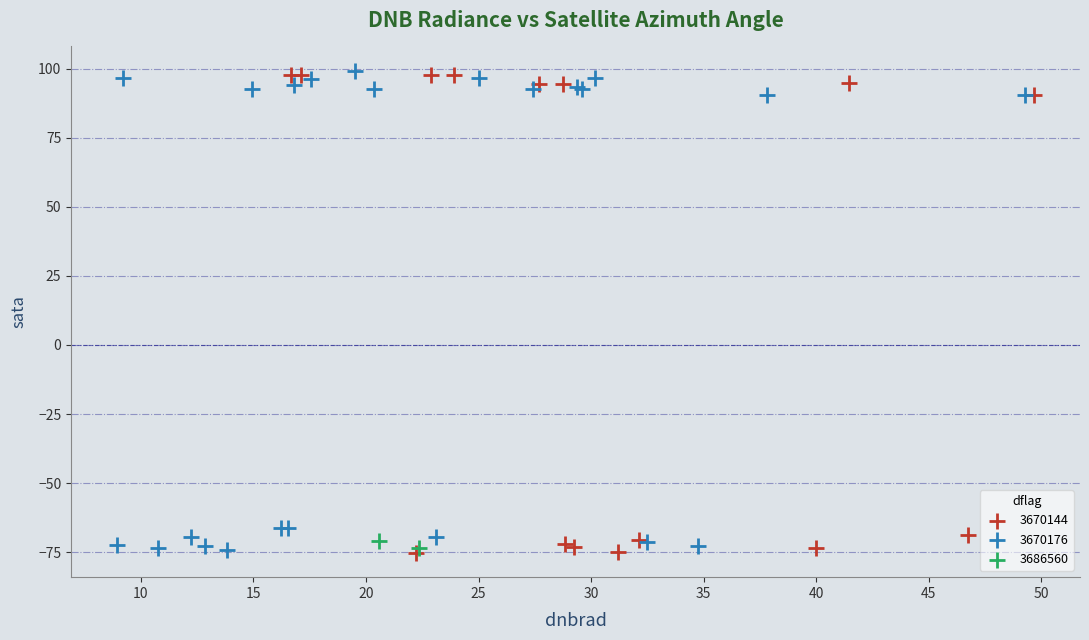

What are all the series names shown in the legend?

3670144, 3670176, 3686560